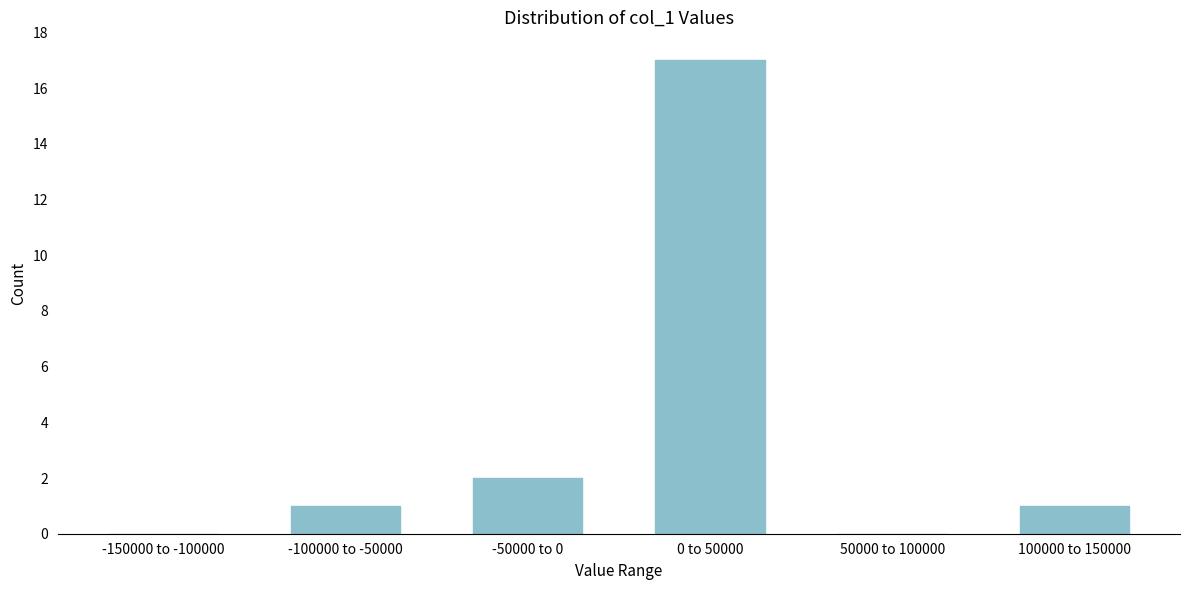

Reading right to left, transcribe all the data shown in this chart.

100000 to 150000=1	50000 to 100000=0	0 to 50000=17	-50000 to 0=2	-100000 to -50000=1	-150000 to -100000=0